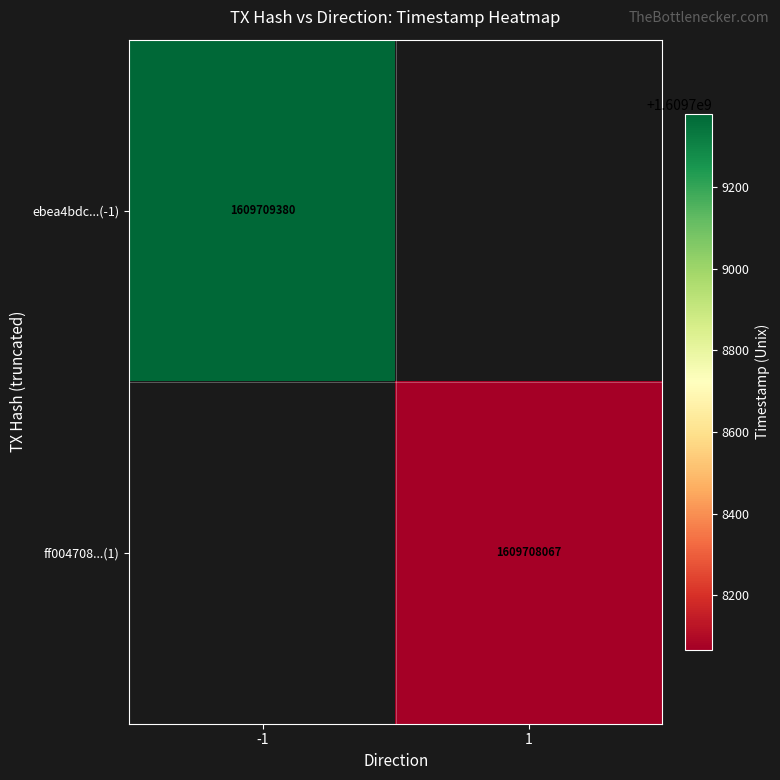

Which has a higher value, 0 or 1?

1